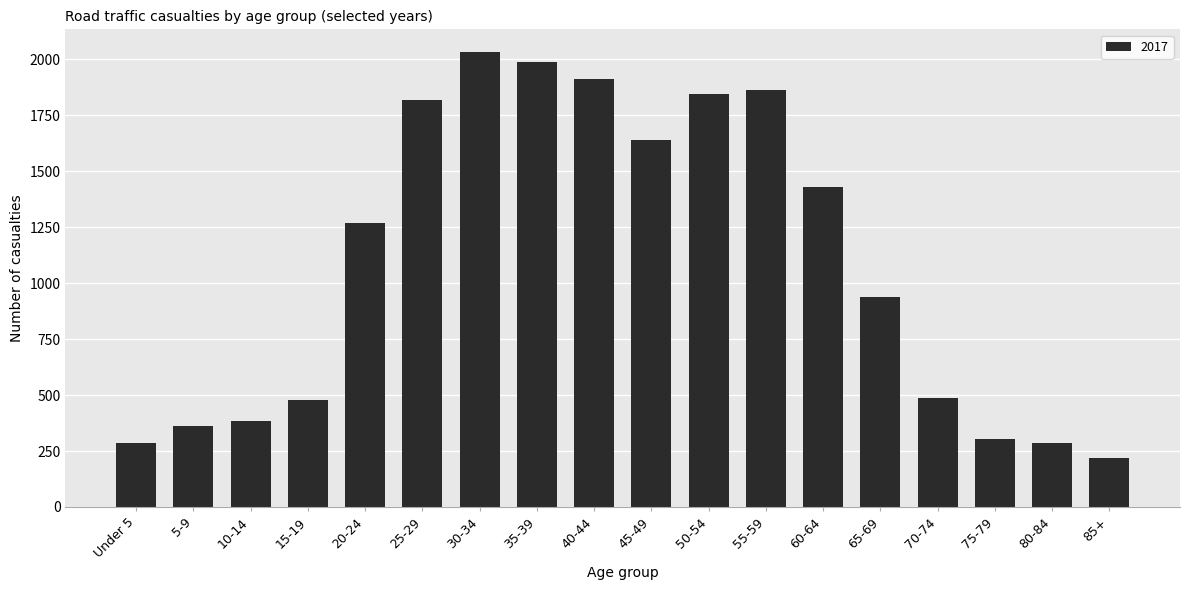

How many data points does each series have?

18